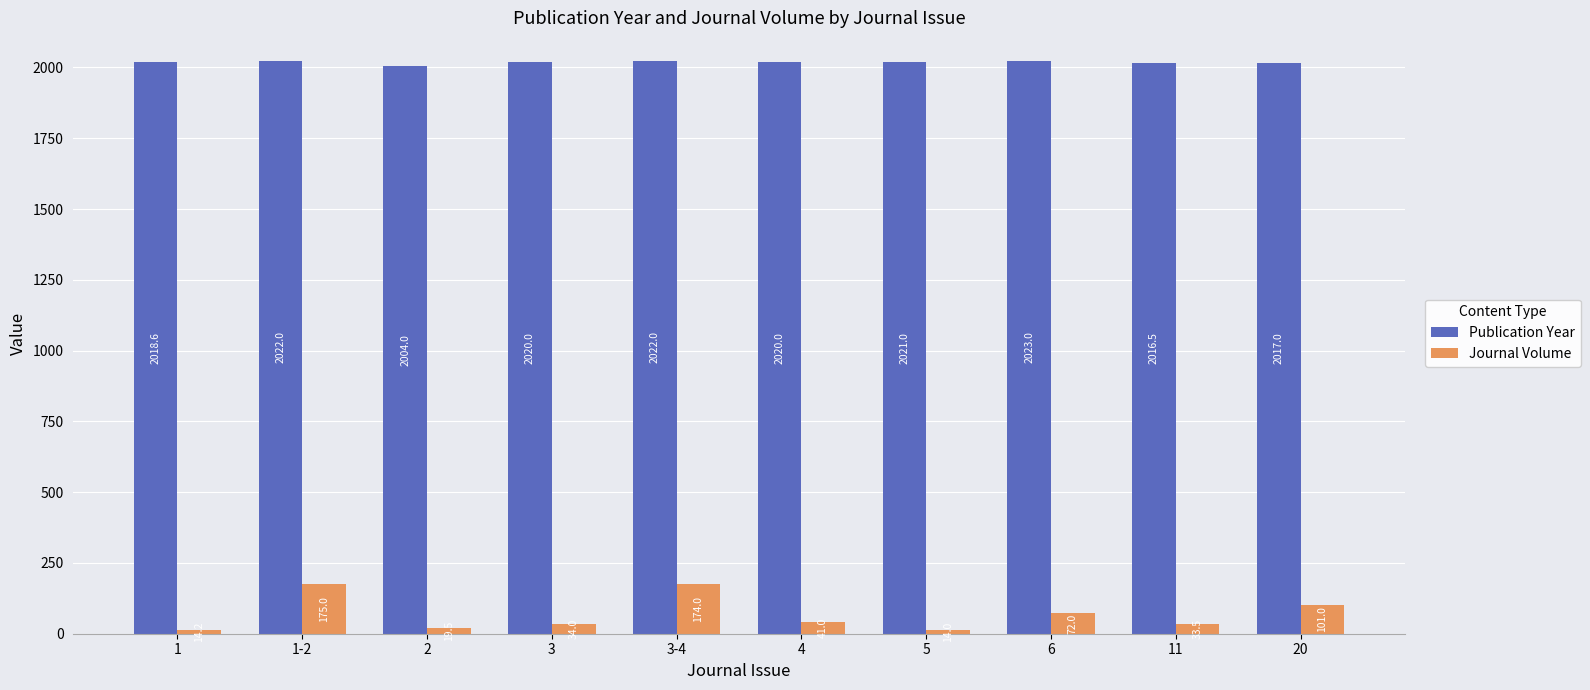

Which category has the highest value across all series?

6